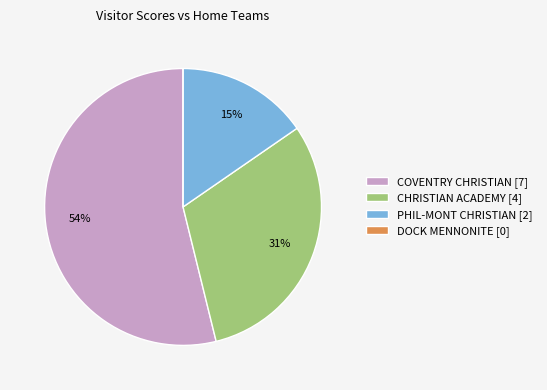

Do CHRISTIAN ACADEMY [4] and COVENTRY CHRISTIAN [7] together represent more than half of the pie?

Yes